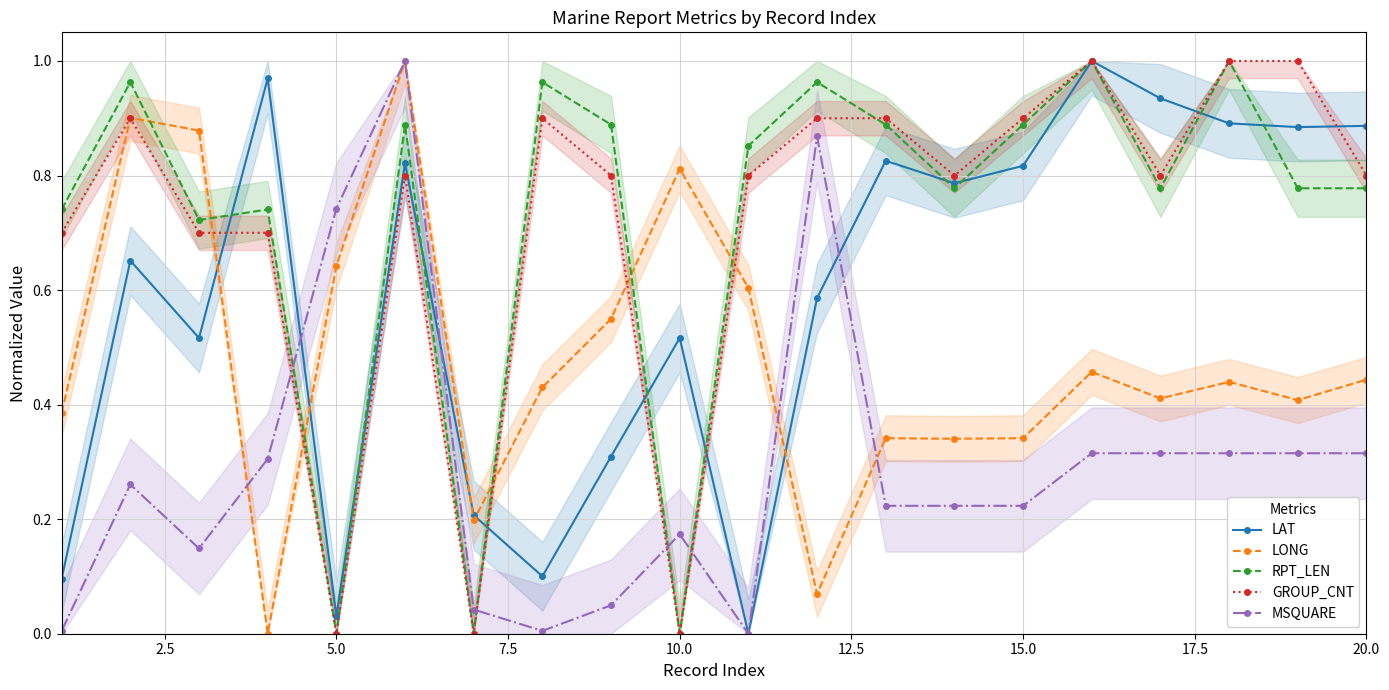

What is the highest value of the LAT series?

1.0